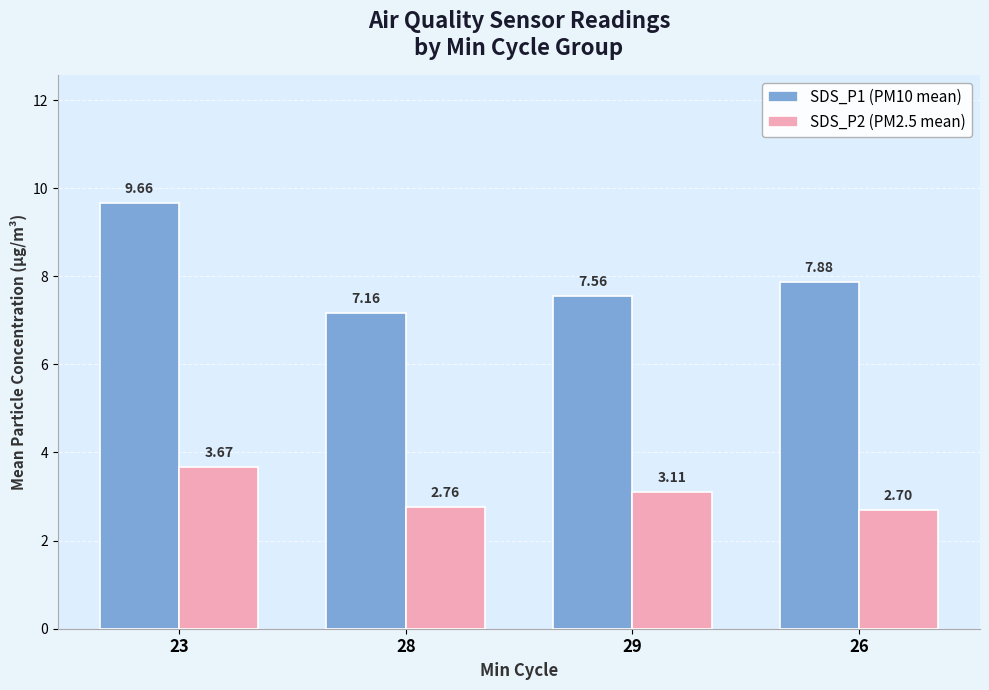

How many SDS_P2 (PM2.5 mean) values are between 2 and 3?

2